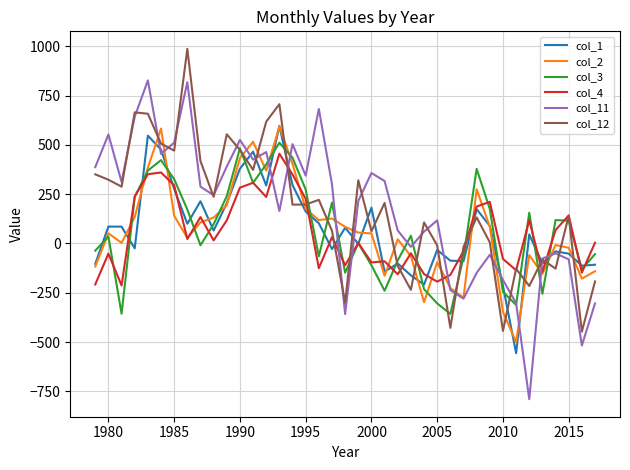

Which series has the widest spread of values?

col_11